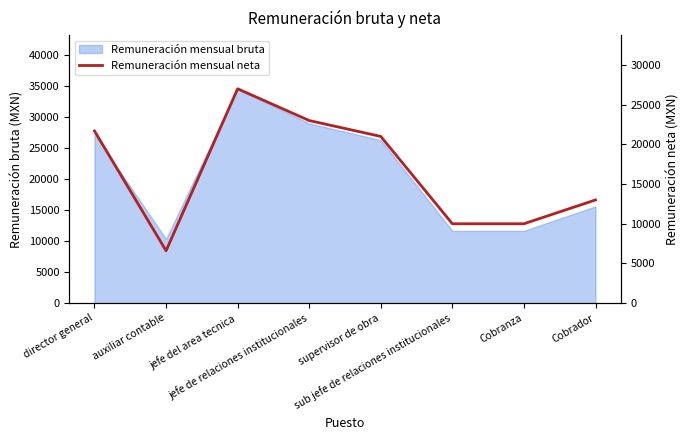

Which label corresponds to the largest value in the chart?

jefe del area tecnica